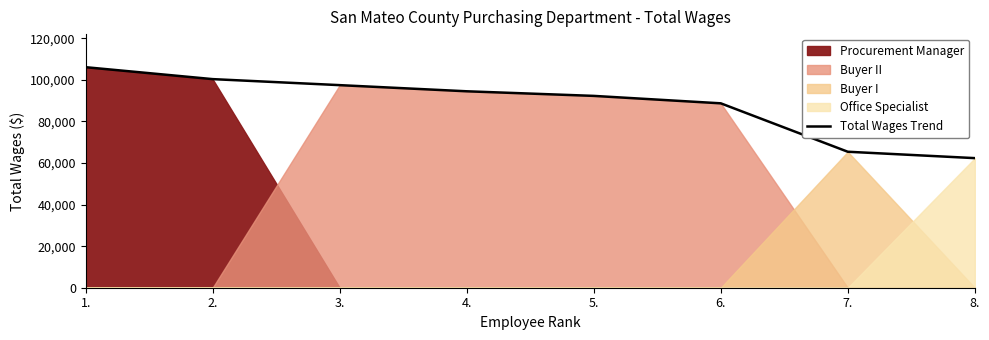

At which category does the chart reach its minimum across all series?

8.